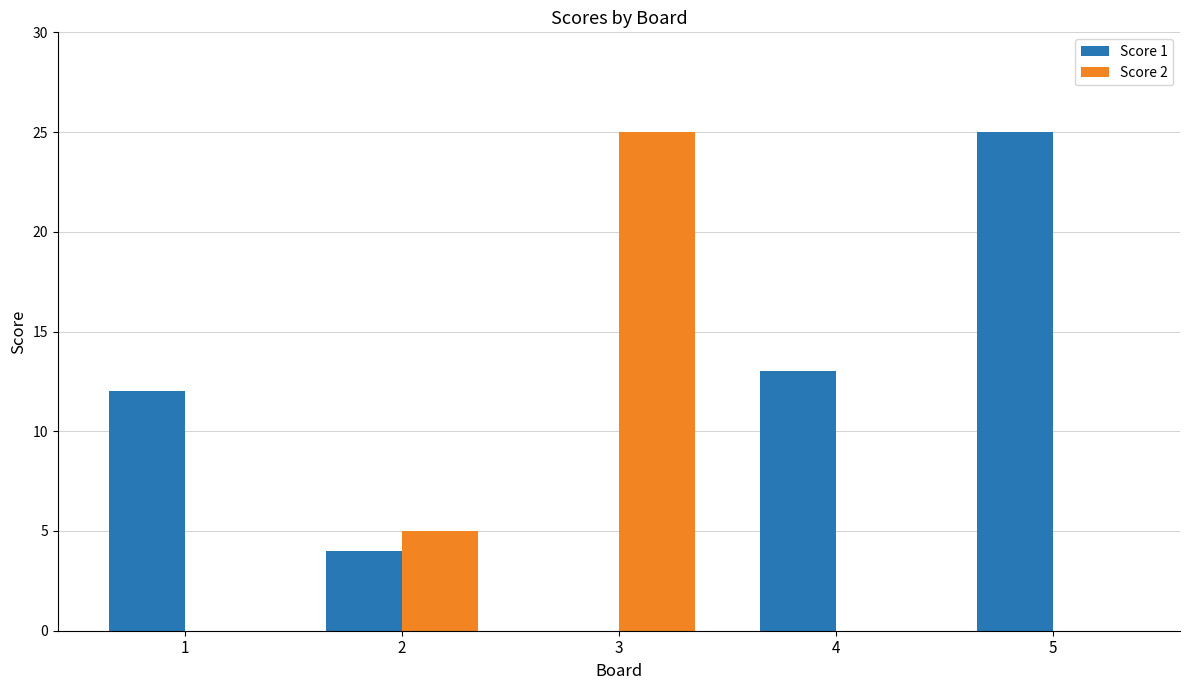

The Score 1 series shows 7 at 2. True or false?

False